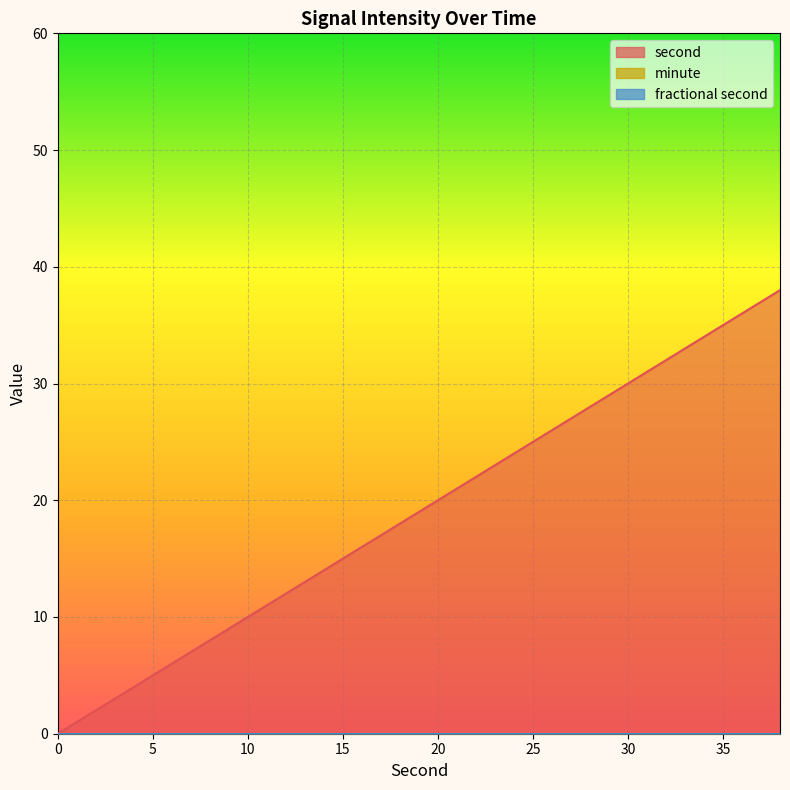

The value of minute at 6 is 0. True or false?

True